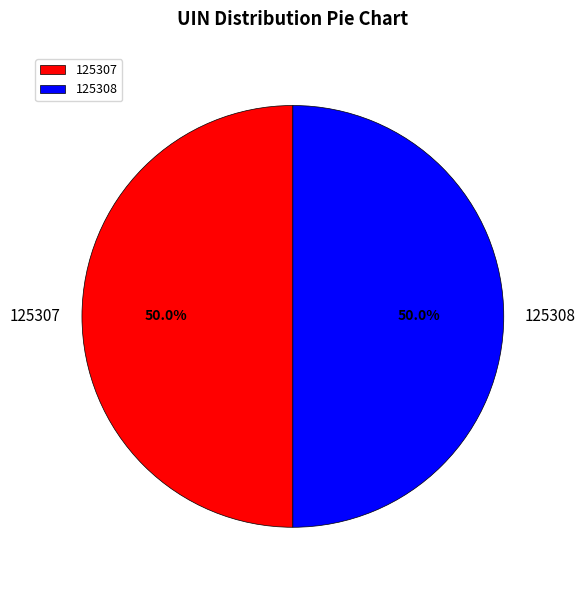

What percentage is the 125307 slice, to the nearest percent?

50%